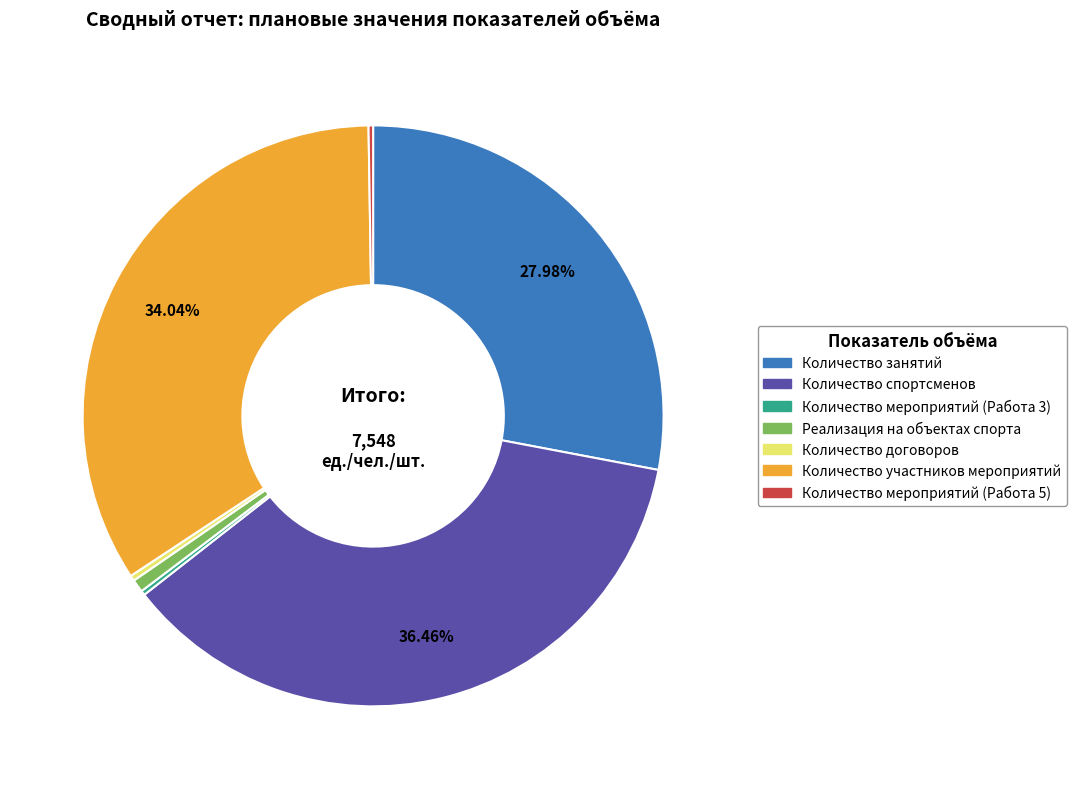

Which slice is the largest?

Количество спортсменов